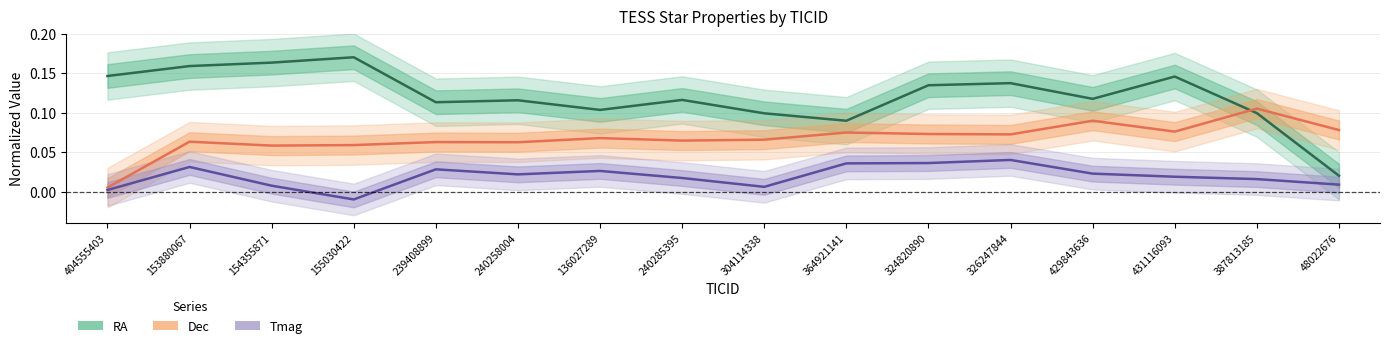

What is the difference between the maximum and minimum values in the Tmag series?

0.1